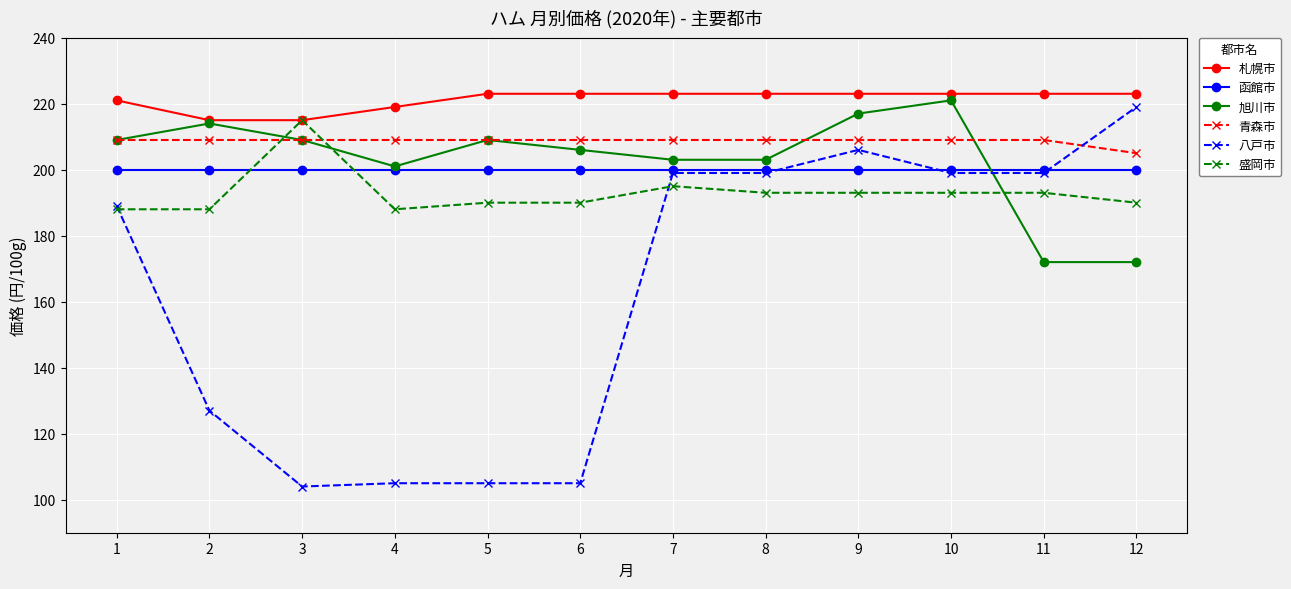

True or false: 八戸市 has a value of 199 at 11.

True